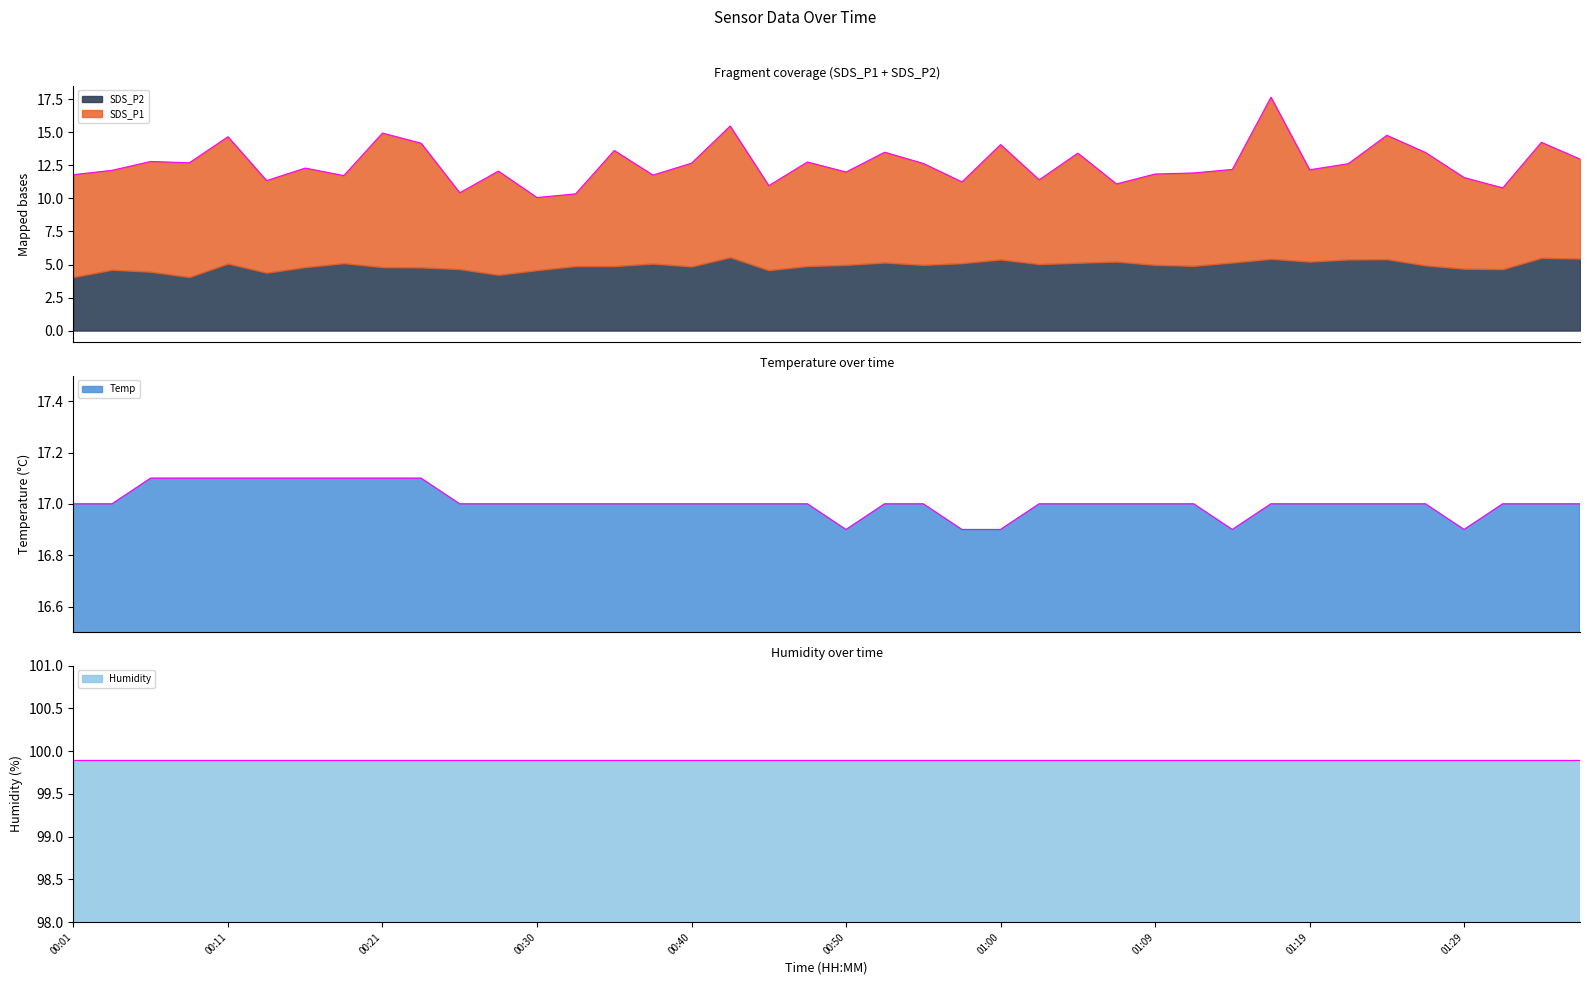

Read the SDS_P1 value at 01:02.

6.4